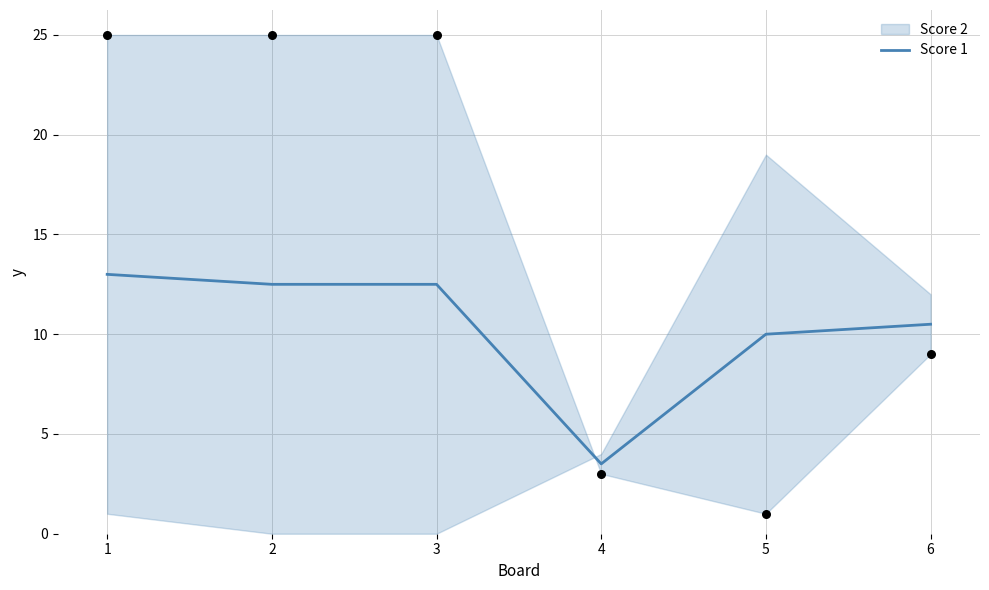

What is the change in value from 4 to 5?

+6.5